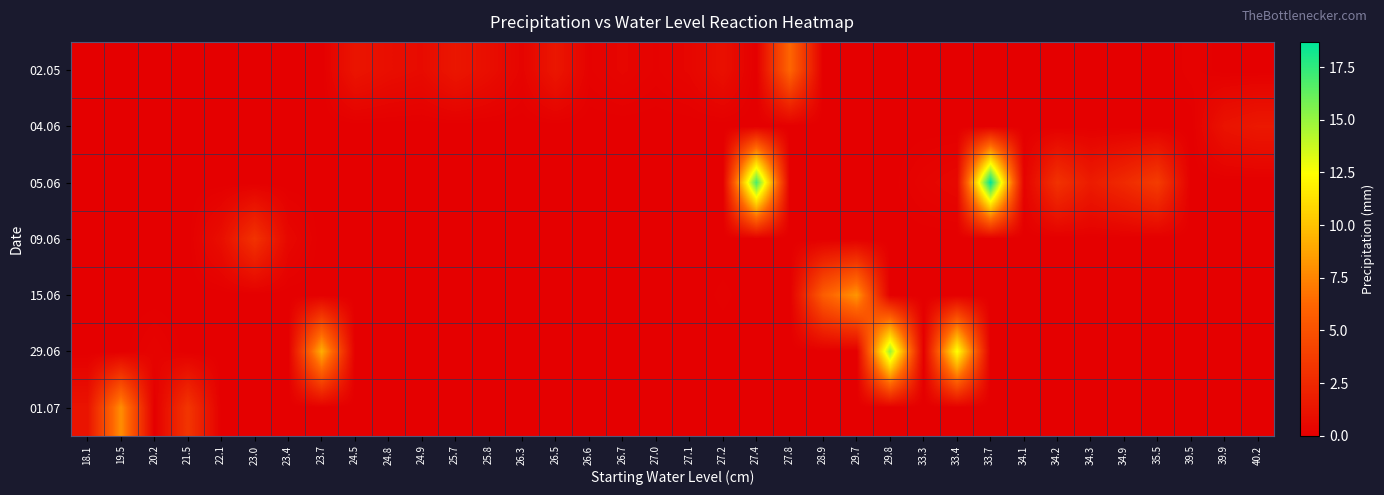

Between 29.7 and 23.0, which is larger?

29.7